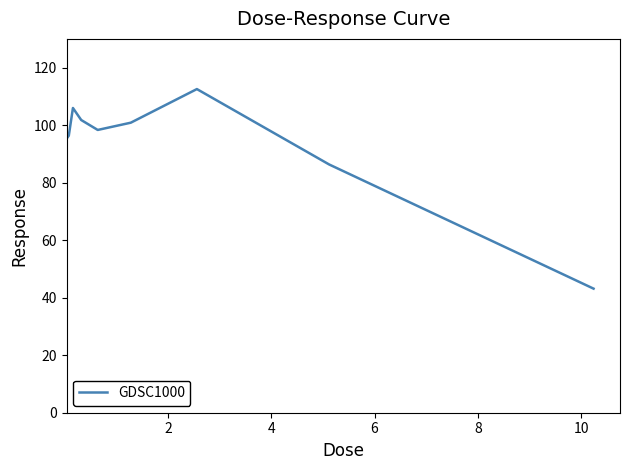

What is the greatest value displayed?

112.5